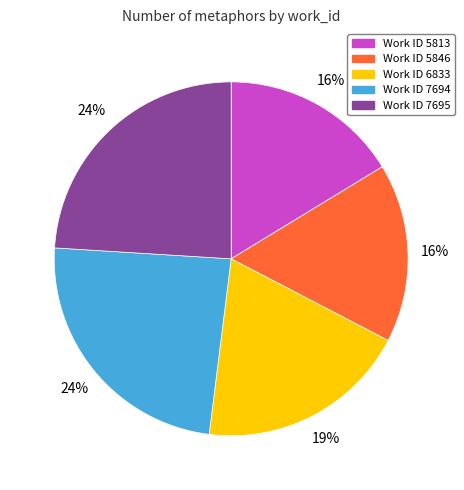

To the nearest percent, what is the average slice percentage?

20%